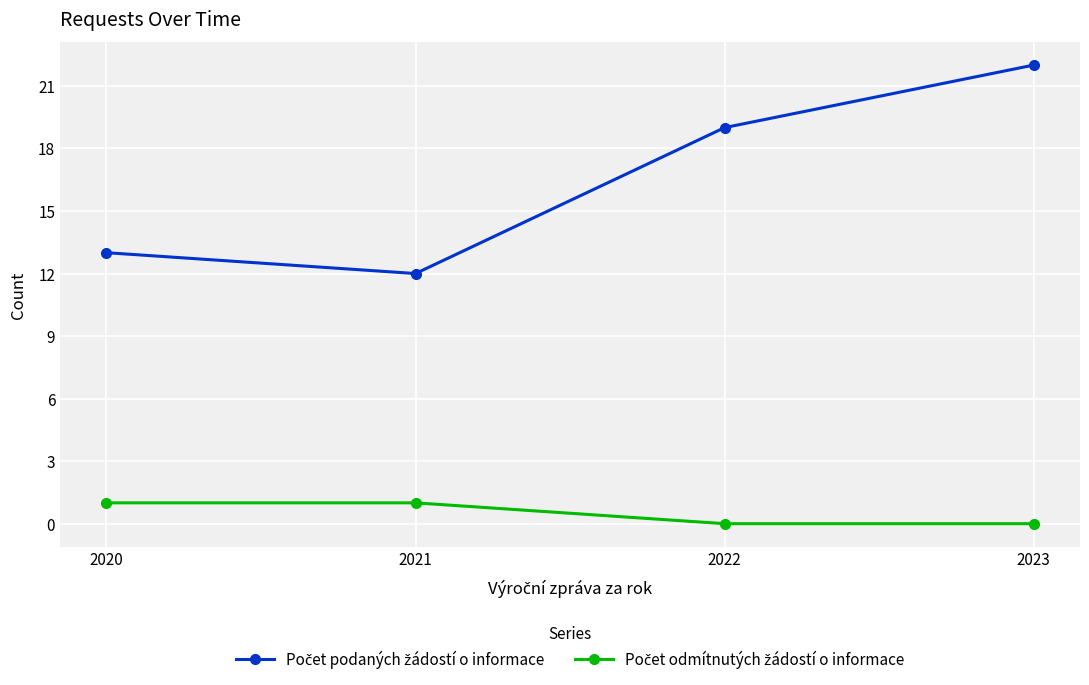

What is the maximum value shown in the chart?

22